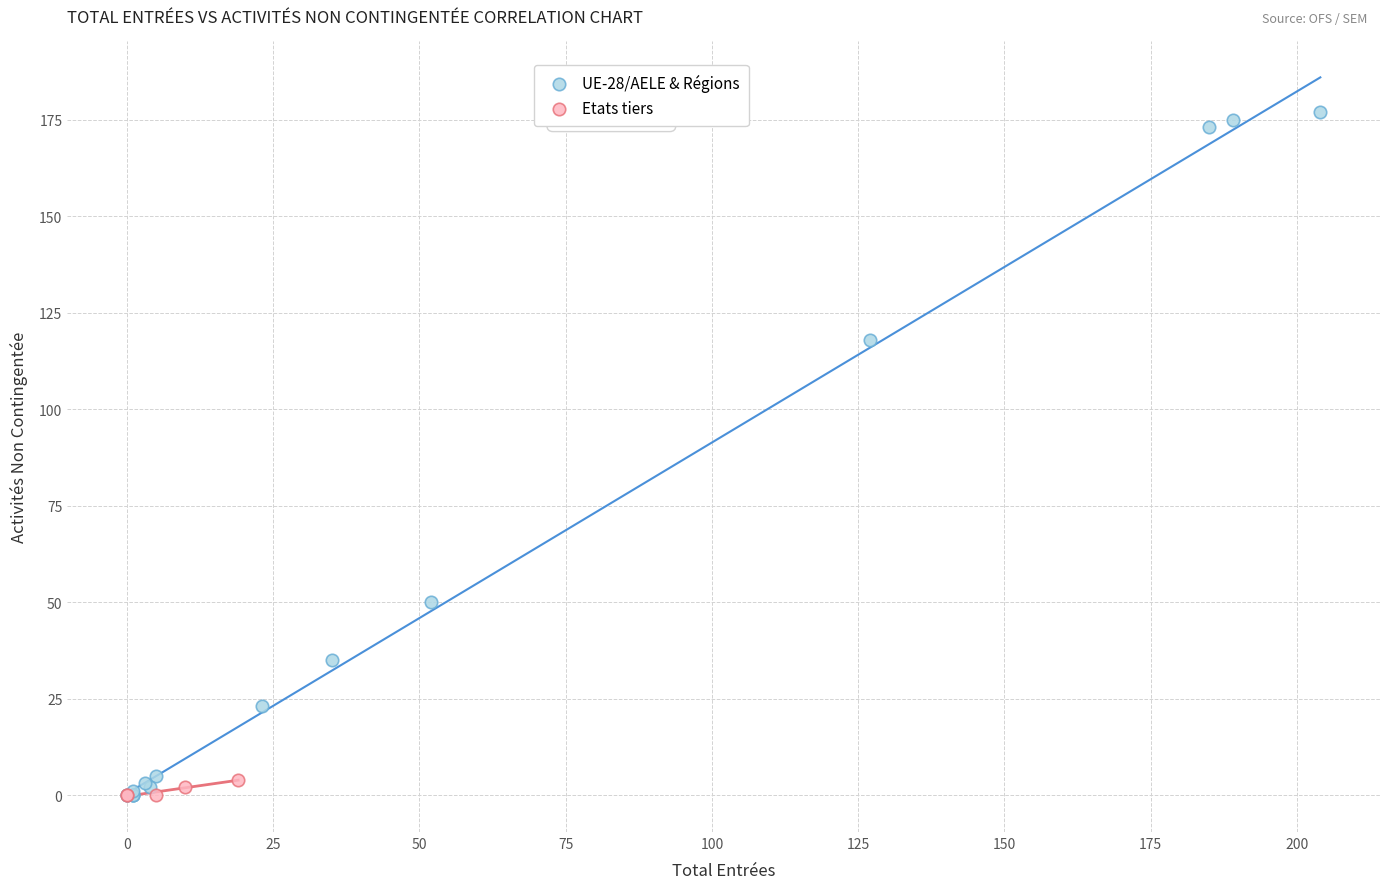

Which series reaches the maximum Y coordinate?

UE-28/AELE & Régions